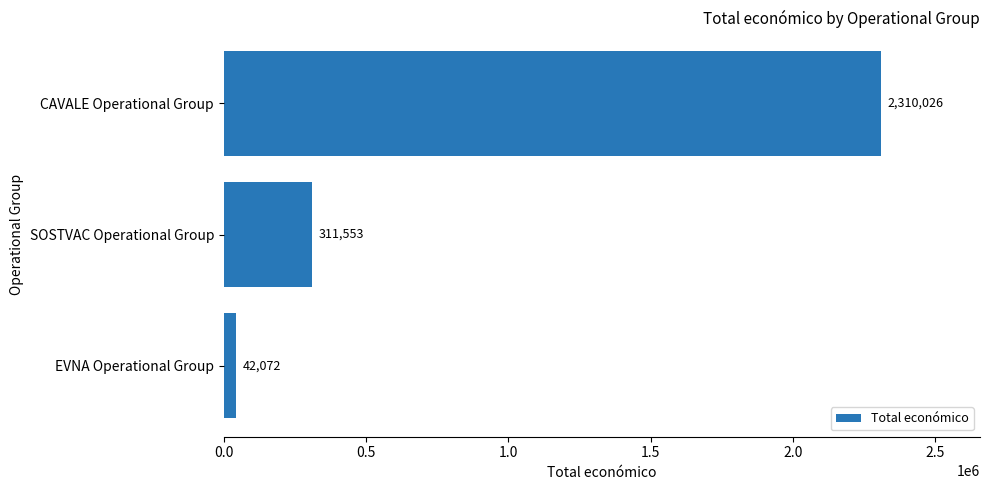

Count the values in the range 42072 to 2310026.

3